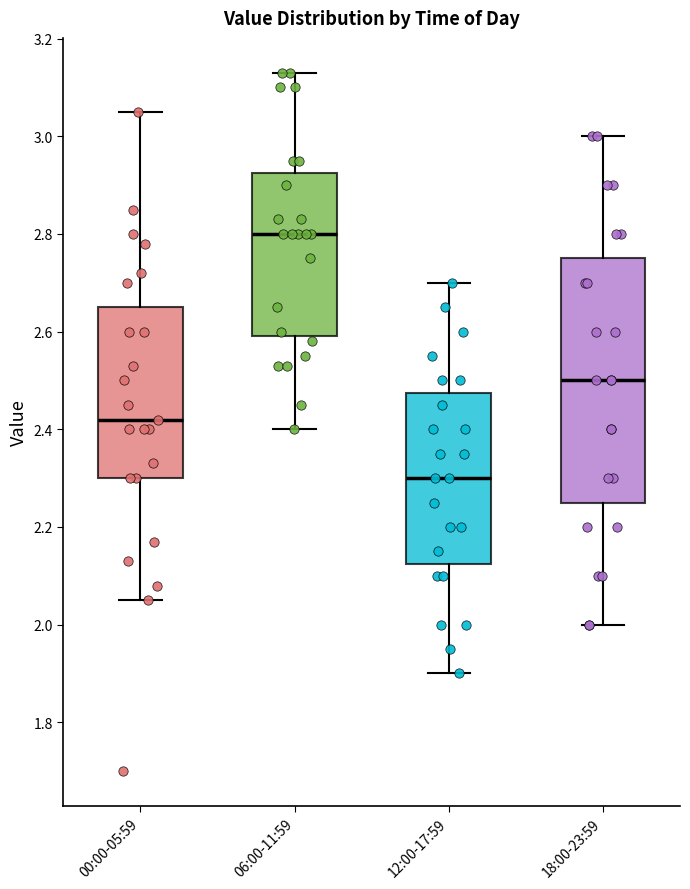

Which box is the tallest, from its lower edge to its upper edge?

18:00-23:59